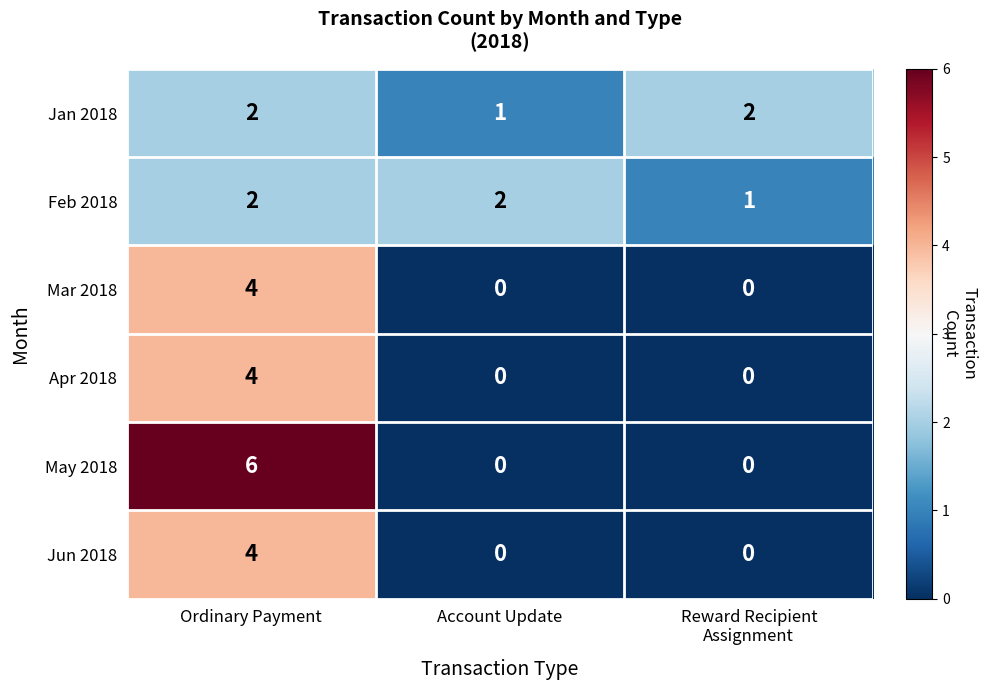

Which series has the largest range (max minus min)?

May 2018